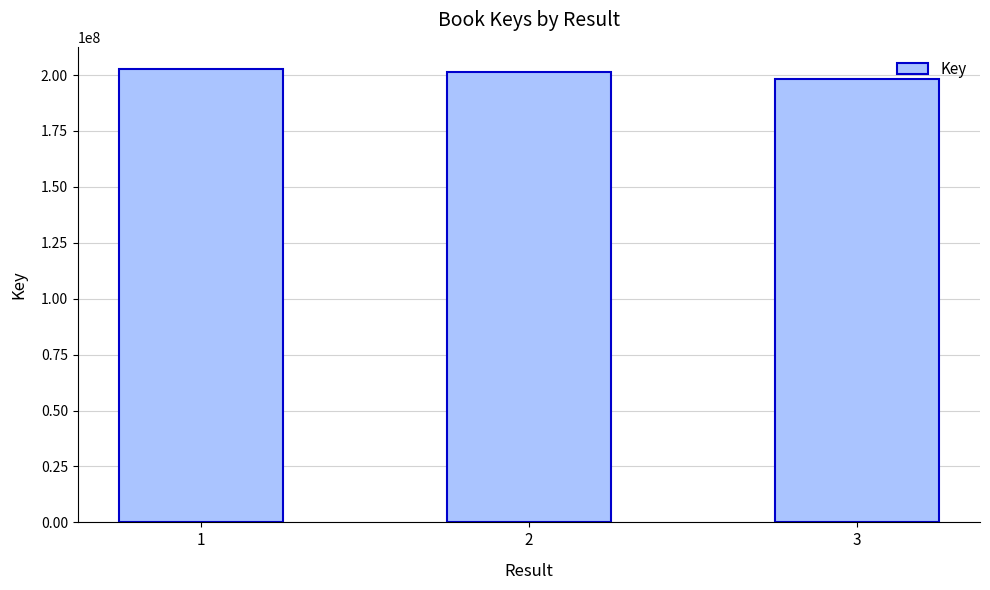

What is the maximum value shown in the chart?

202476187